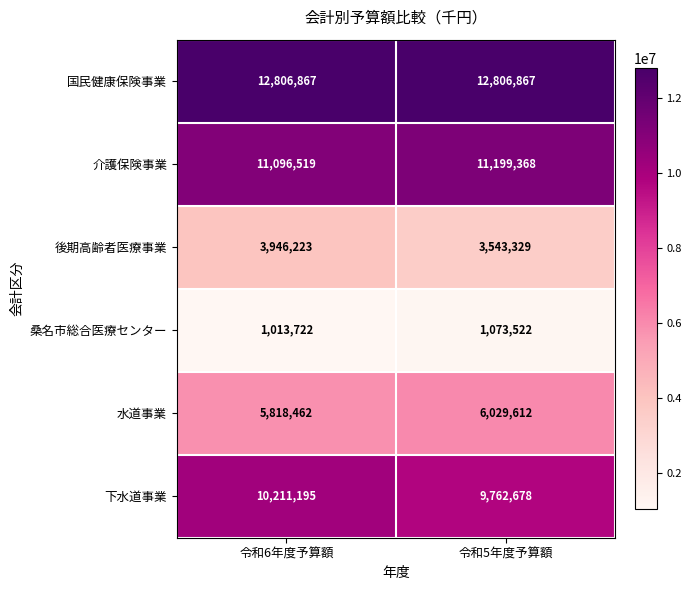

Is the value of 後期高齢者医療事業 at 令和5年度予算額 greater than the value of 国民健康保険事業 at 令和6年度予算額?

No